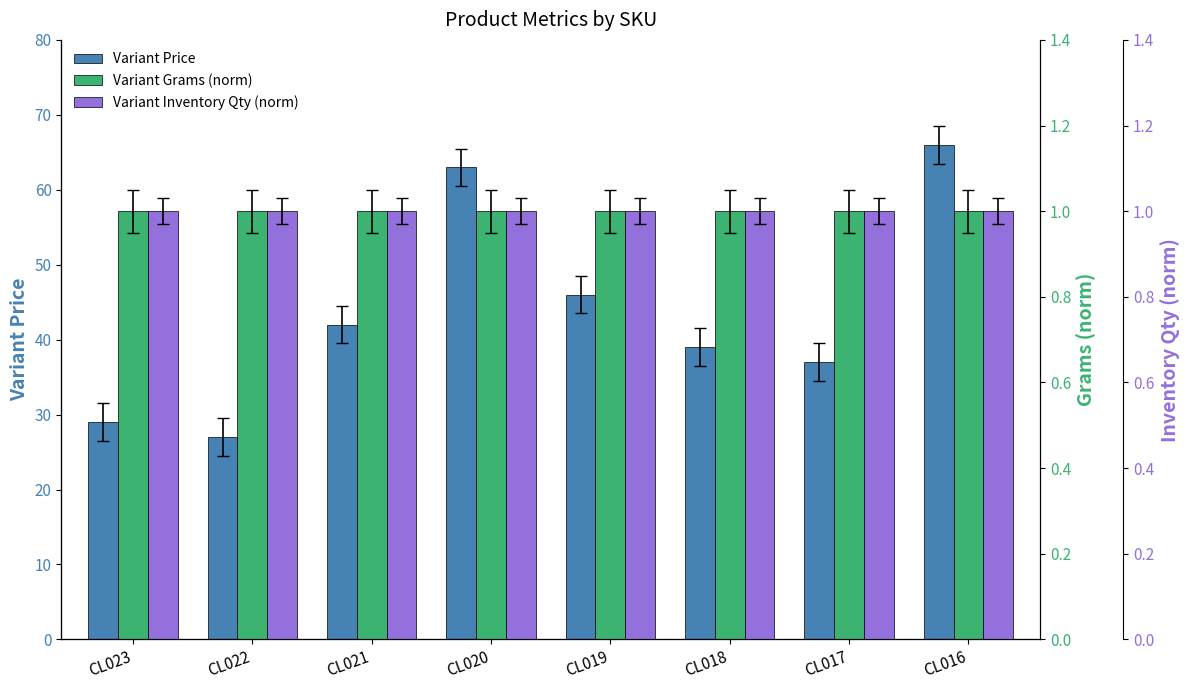

What is the difference between the highest and lowest values at CL021?

41